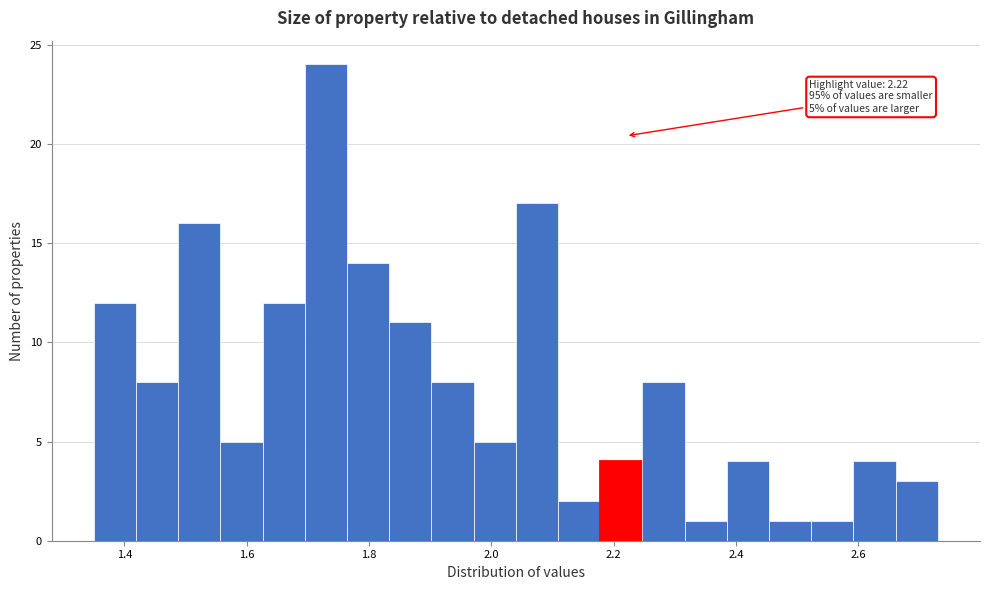

Around what value on the x-axis is the tallest bar? Give the approximate position of its centre, as read against the axis.

1.72